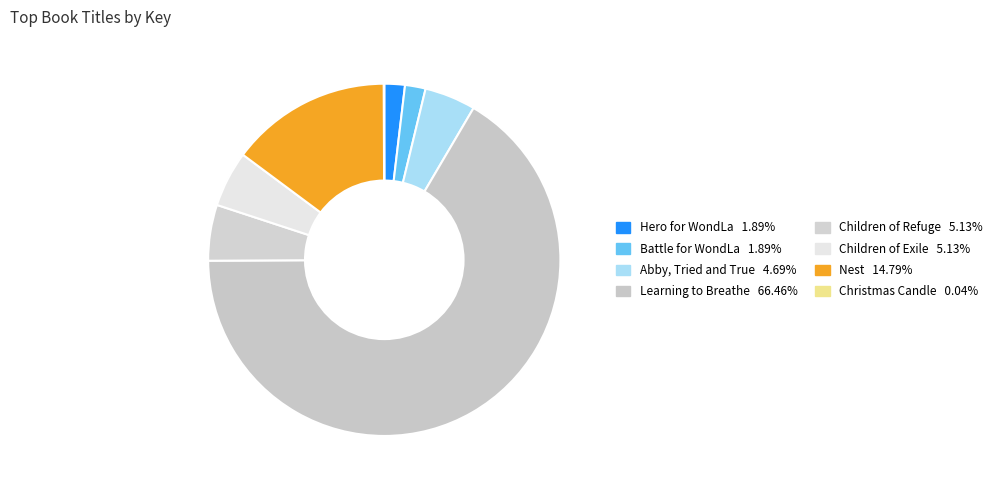

Which category has the biggest portion of the pie?

Learning to Breathe